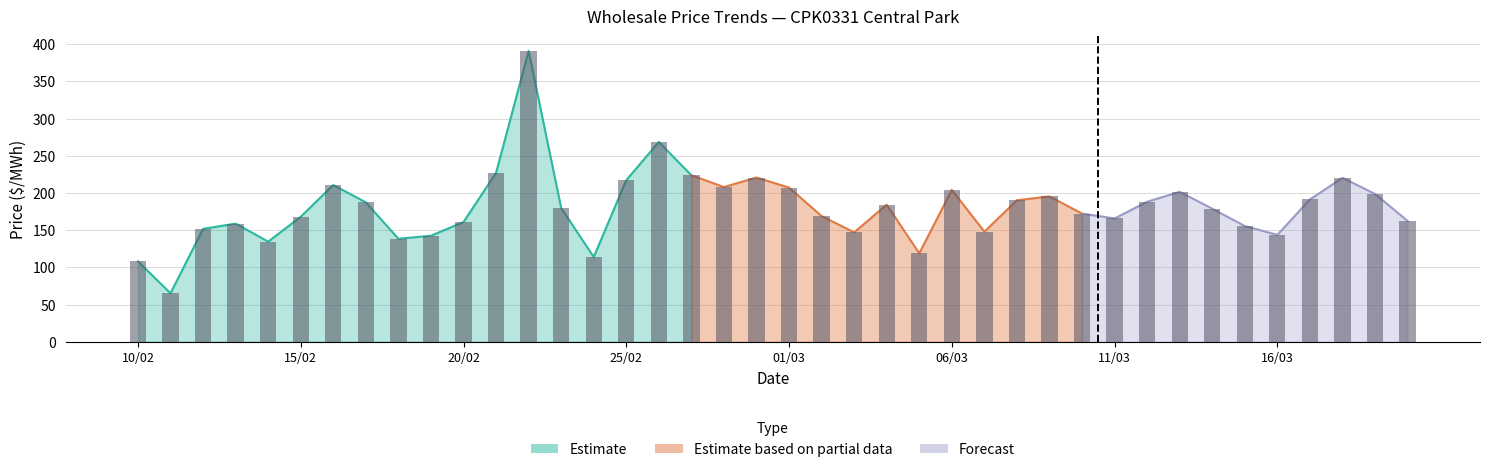

Which has a higher value, 17/02 or 16/03?

17/02